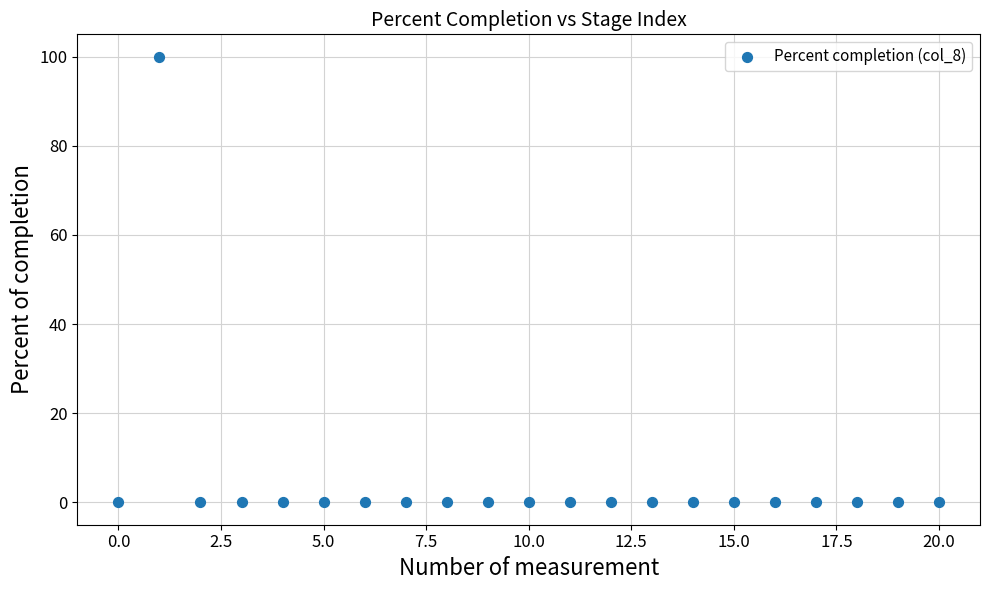

What is the range of Y values (max minus min)?

100